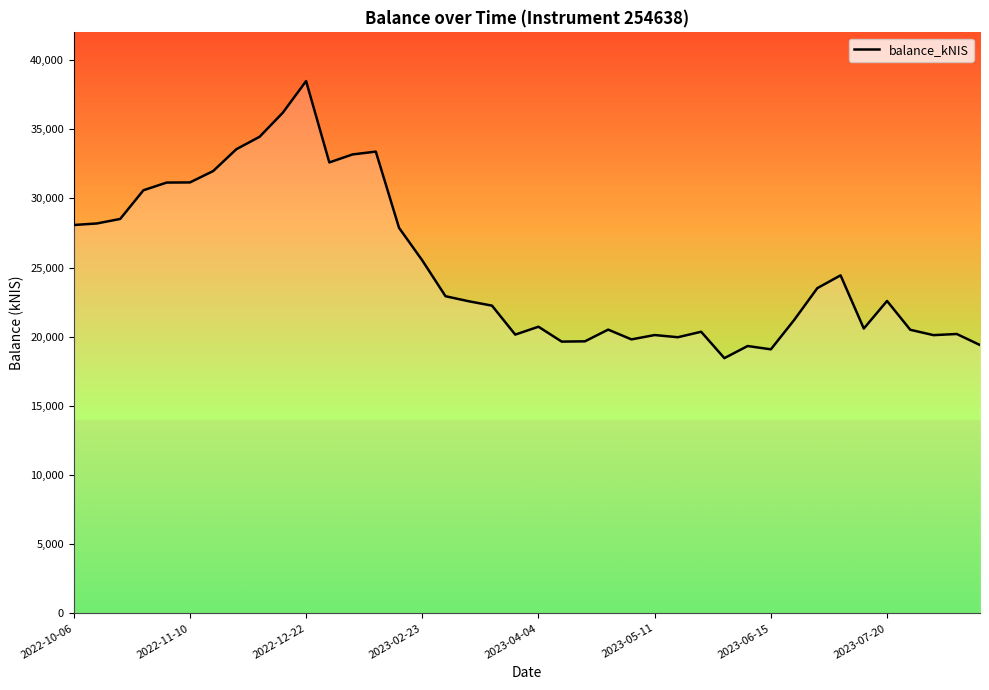

What is the maximum value shown in the chart?

38479.0